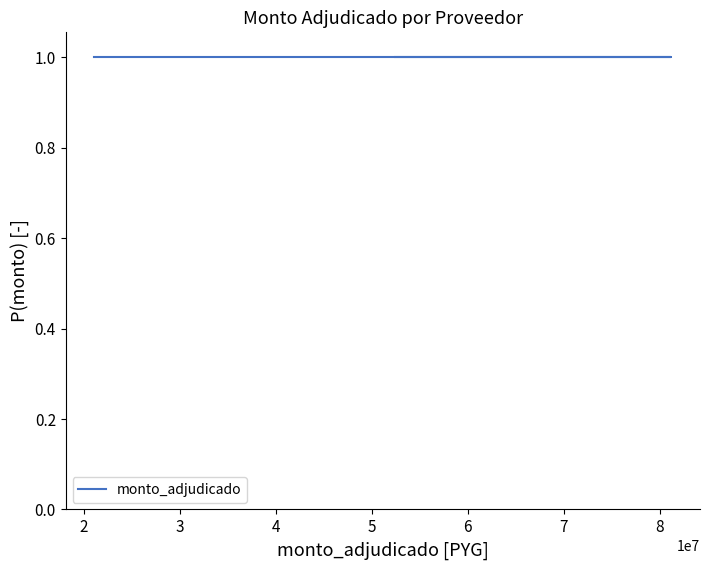

What is the label of the 1st point from the right?

MIGUEL ANGEL ORTIZ ROJAS